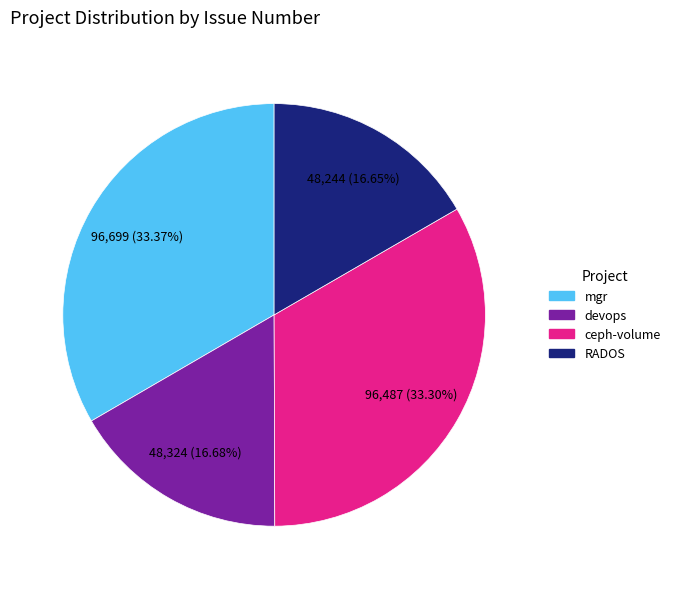

Does any single category account for the majority?

No